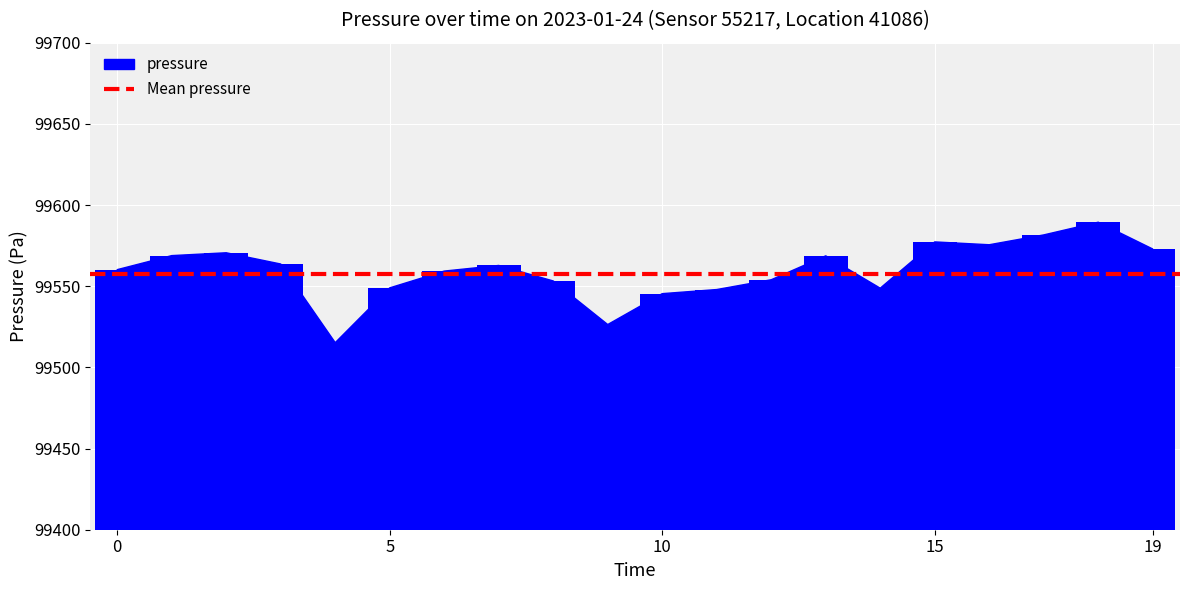

What is the difference between the maximum and minimum values?

74.2